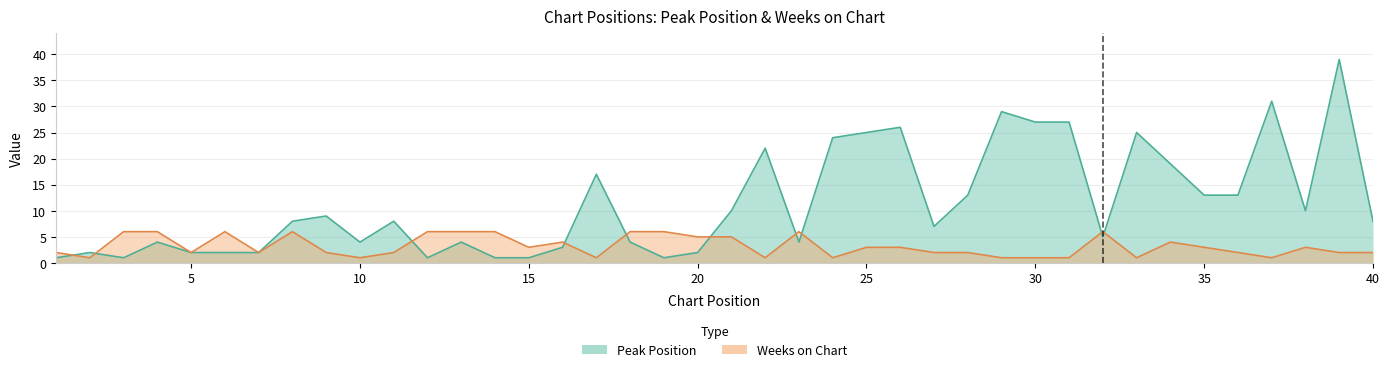

What is the spread (max minus min) of values at 2?

1